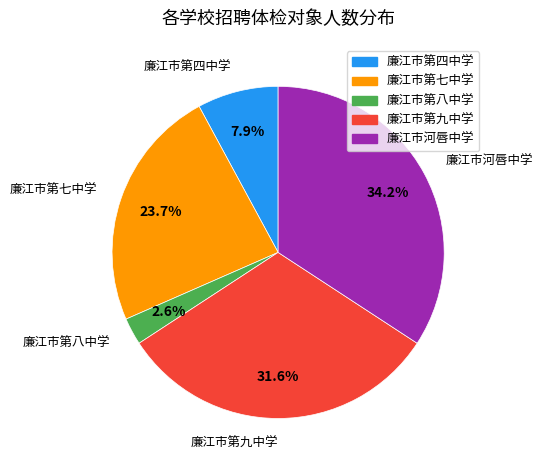

The 廉江市第四中学 slice represents 8% of the pie. True or false?

True